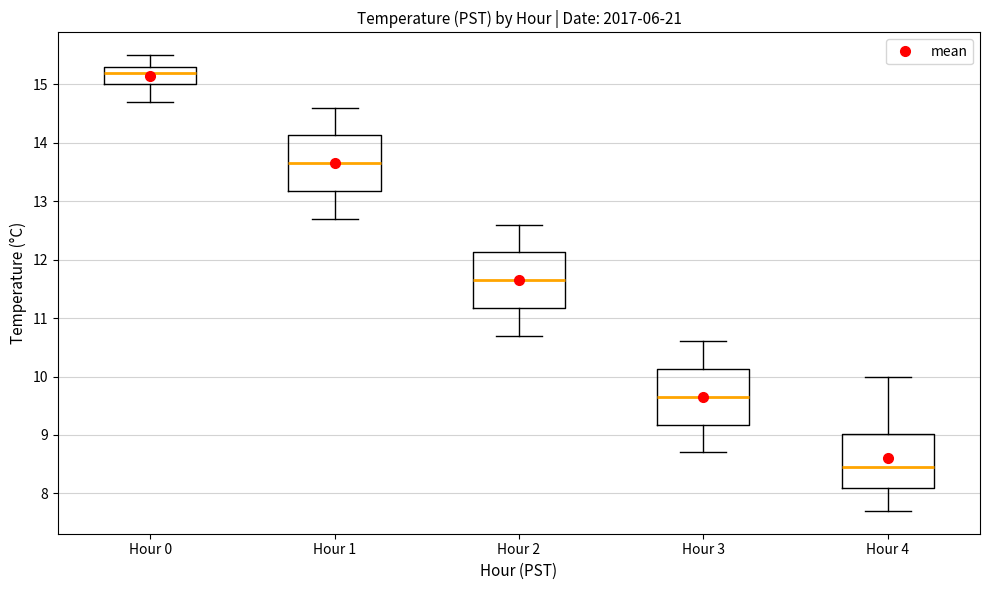

Where is the upper edge of the box for Hour 1 on the y-axis? The values are not printed on the chart, so give them approximately, as read against the axis.

14.1